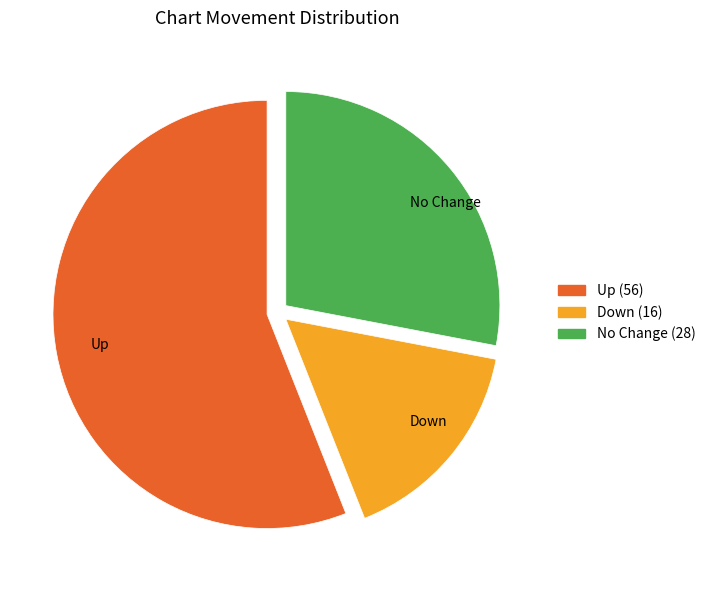

True or false: Up accounts for 56% of the total.

True